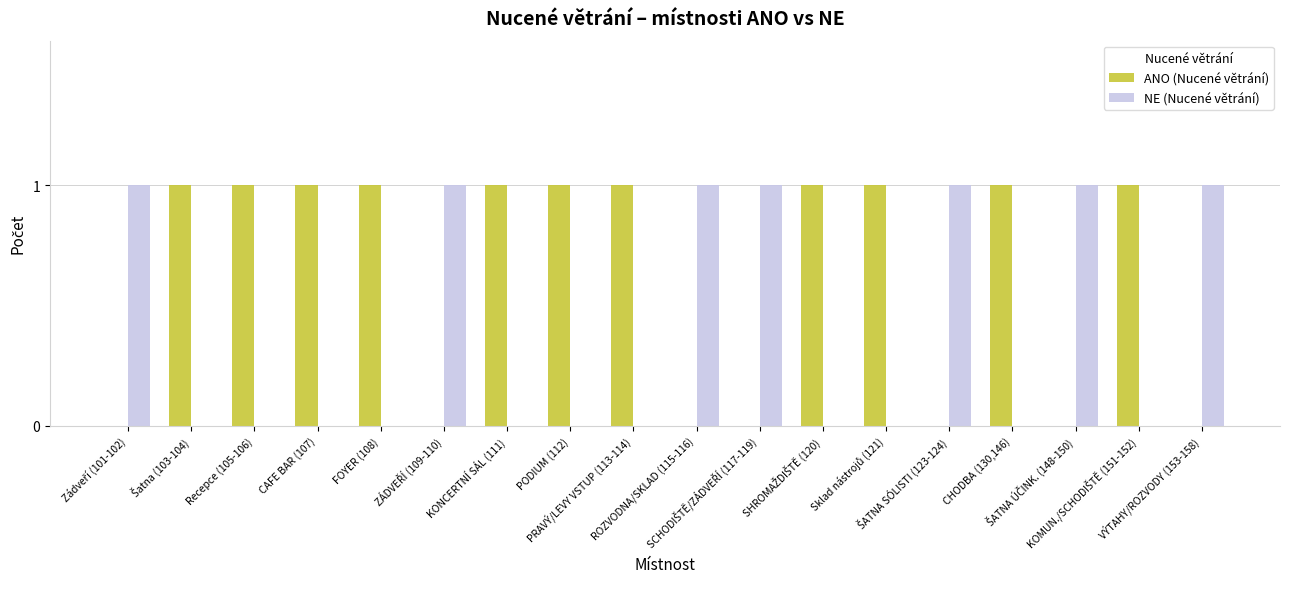

Which series has the largest total across all categories?

ANO (Nucené větrání)